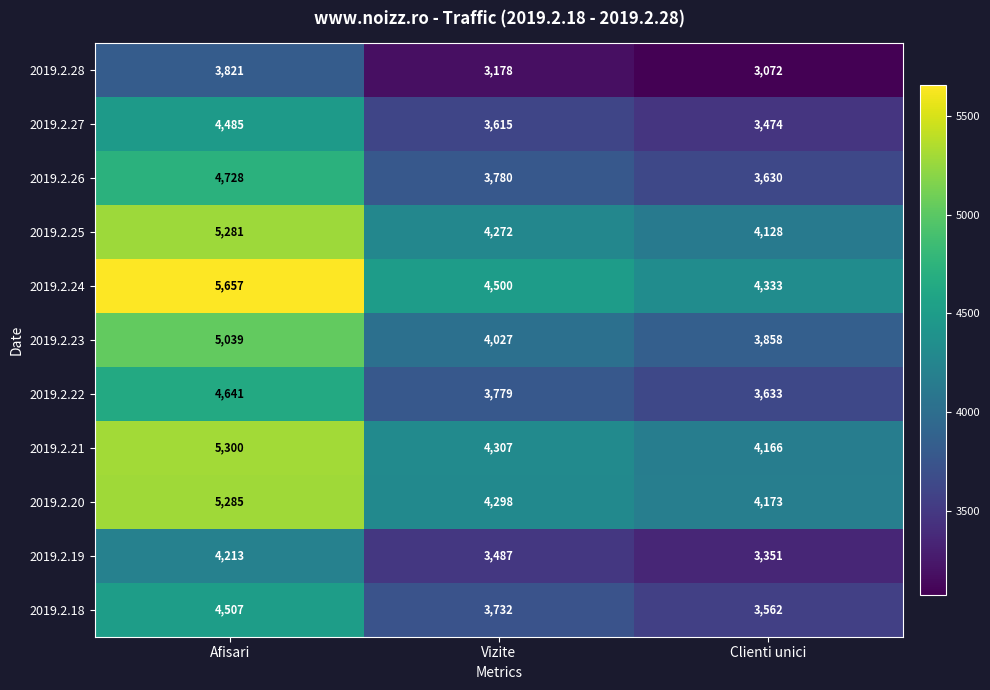

What is the total value across all series at Afisari?

52957